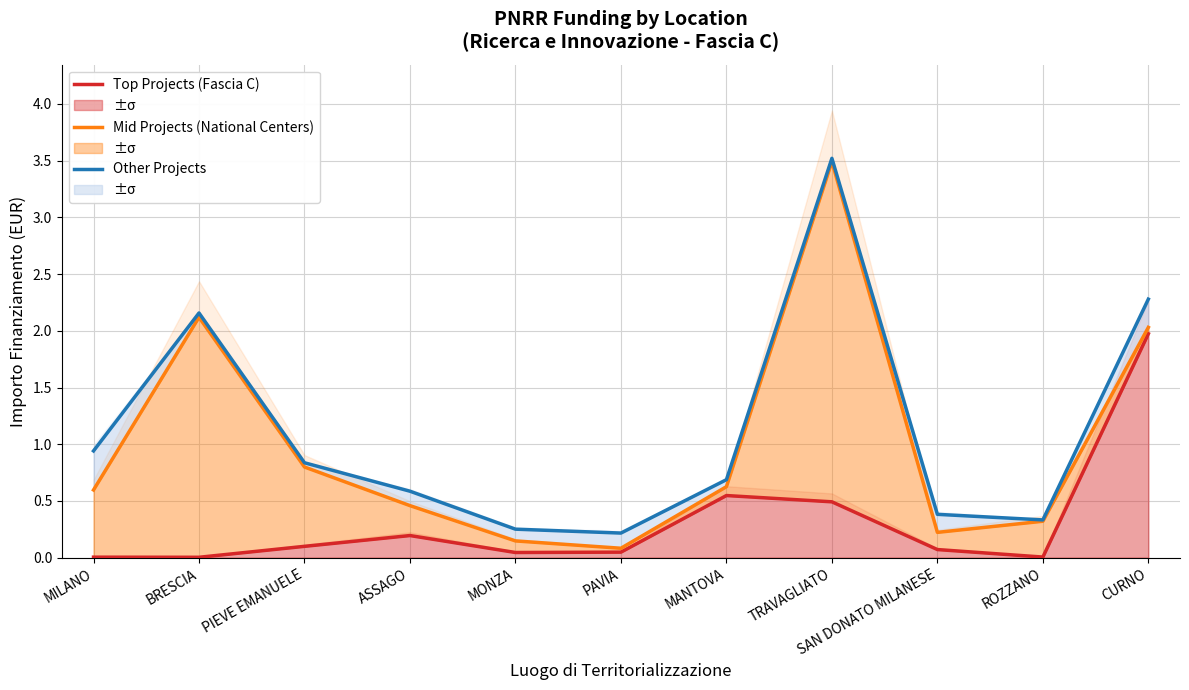

At which label is Mid Projects (National Centers) closest to 1?

PIEVE EMANUELE